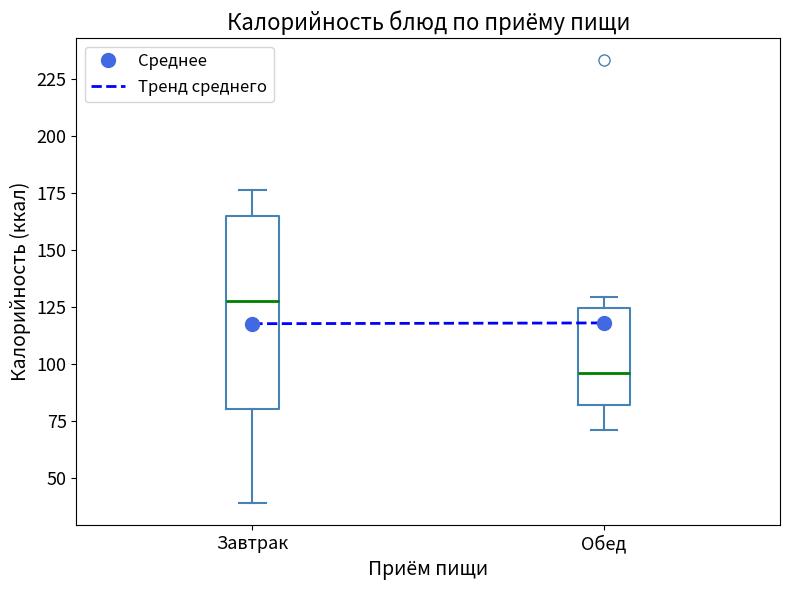

Where does the upper whisker of the box for Завтрак end on the y-axis? The values are not printed on the chart, so give them approximately, as read against the axis.

175